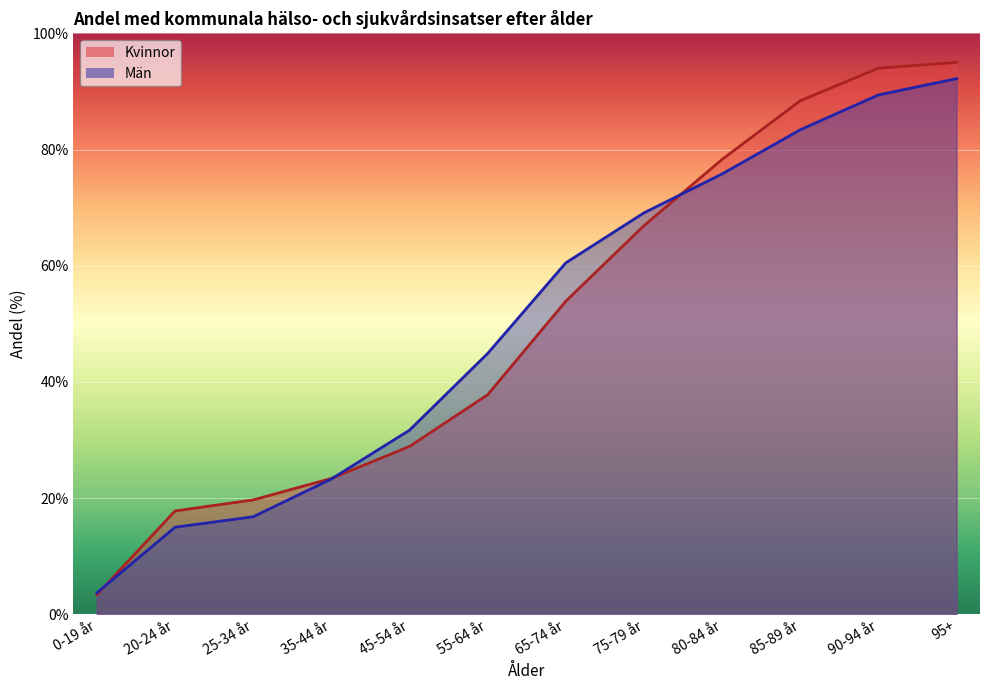

What is the sum of the Kvinnor values at 95+ and 35-44 år?

118.4